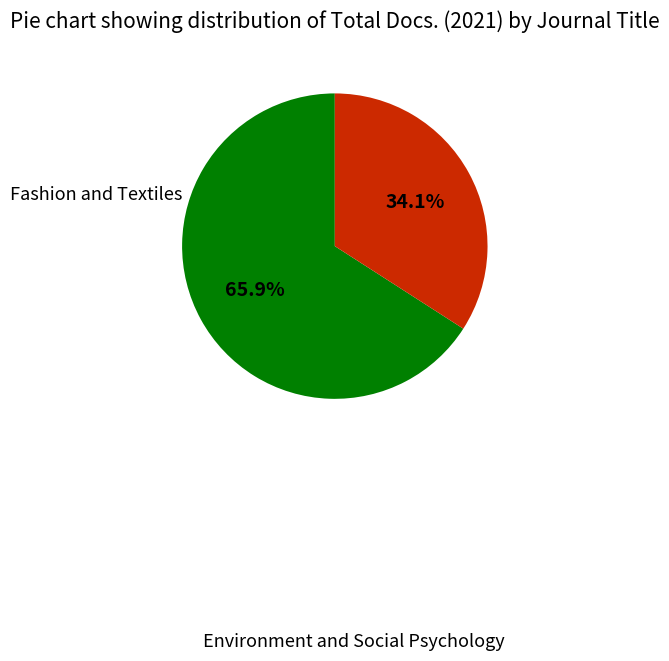

Is there any slice that represents more than half of the pie?

Yes